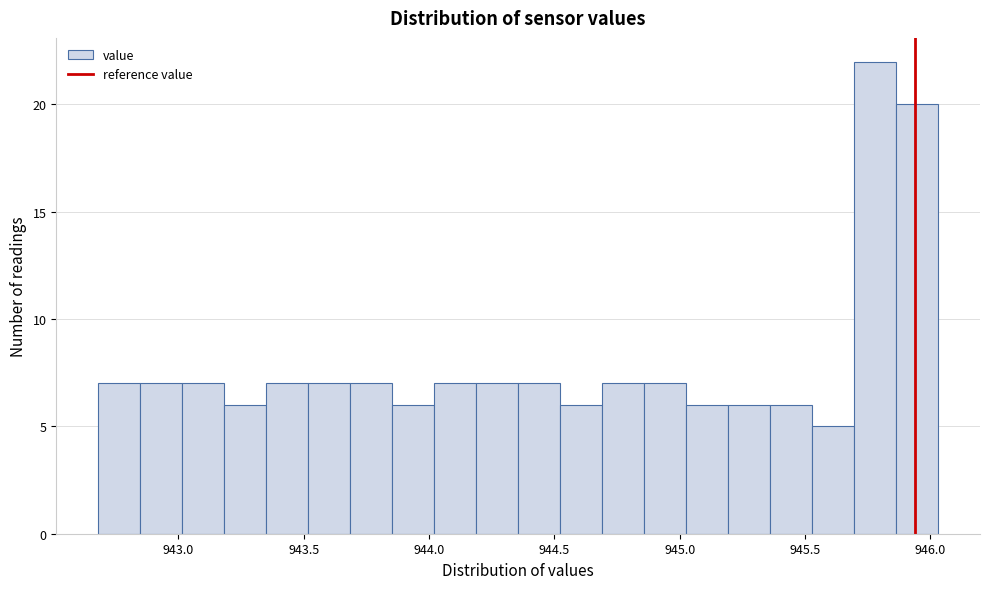

Around what value on the x-axis is the tallest bar? Give the approximate position of its centre, as read against the axis.

945.80